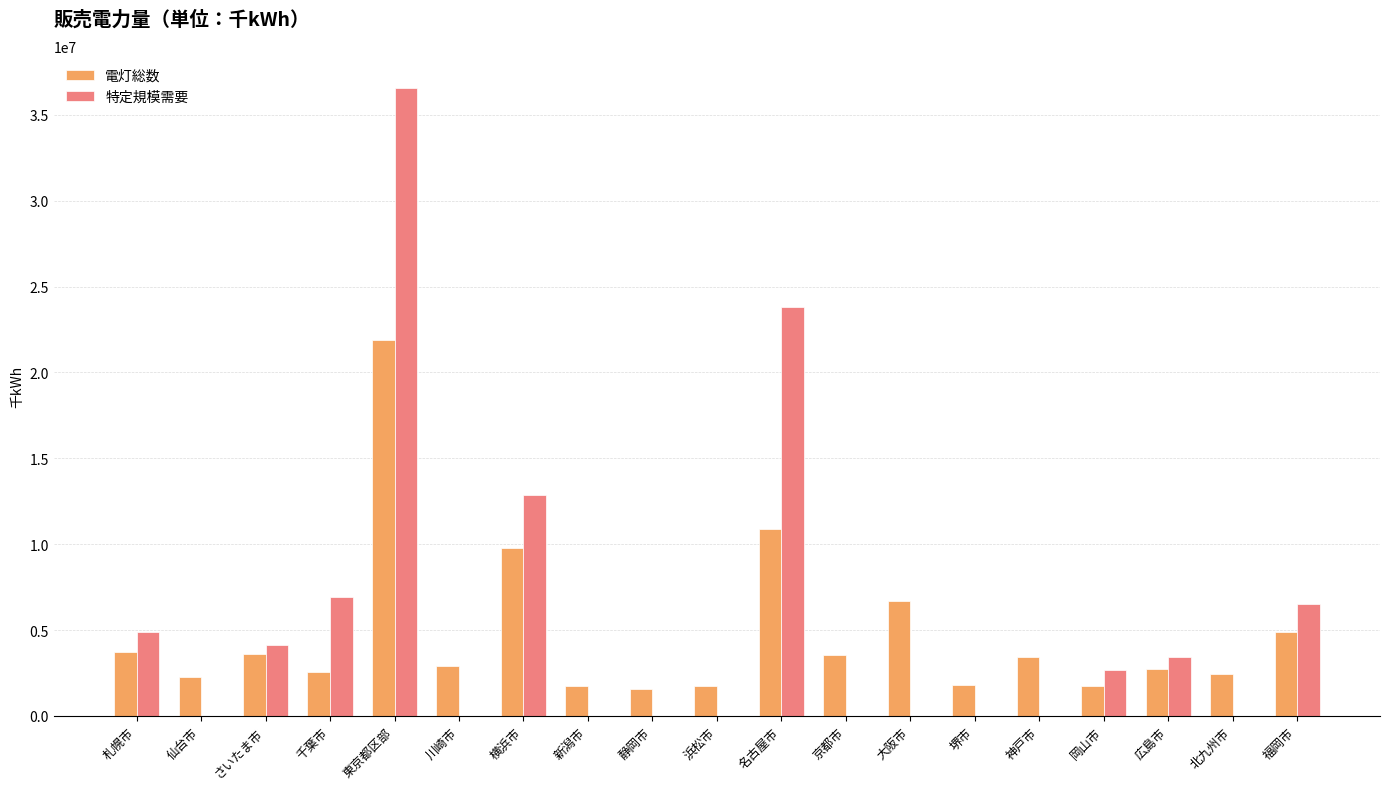

Which label corresponds to the largest value in the chart?

東京都区部